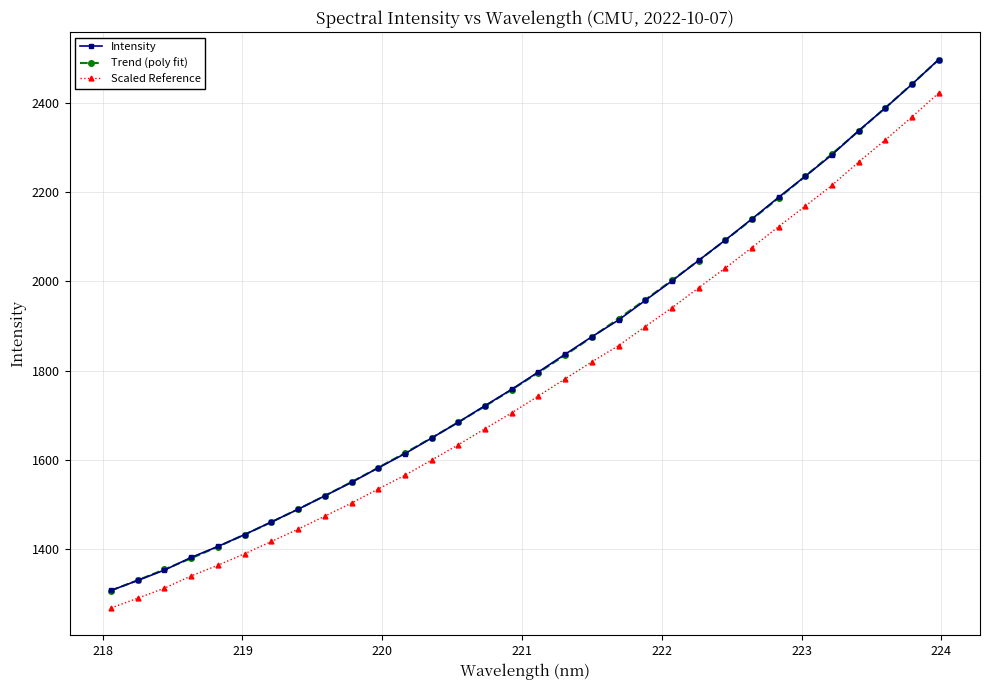

True or false: Intensity and Scaled Reference intersect in this chart.

False